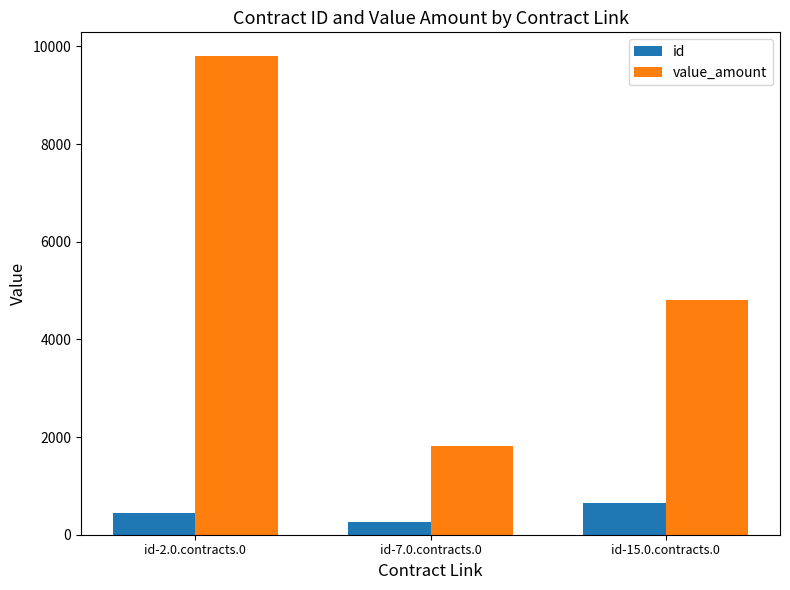

At which label does id reach its peak?

id-15.0.contracts.0